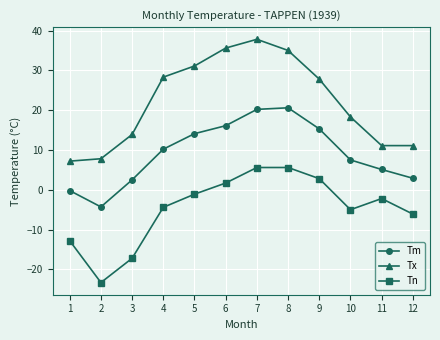

True or false: Tn and Tx intersect in this chart.

False